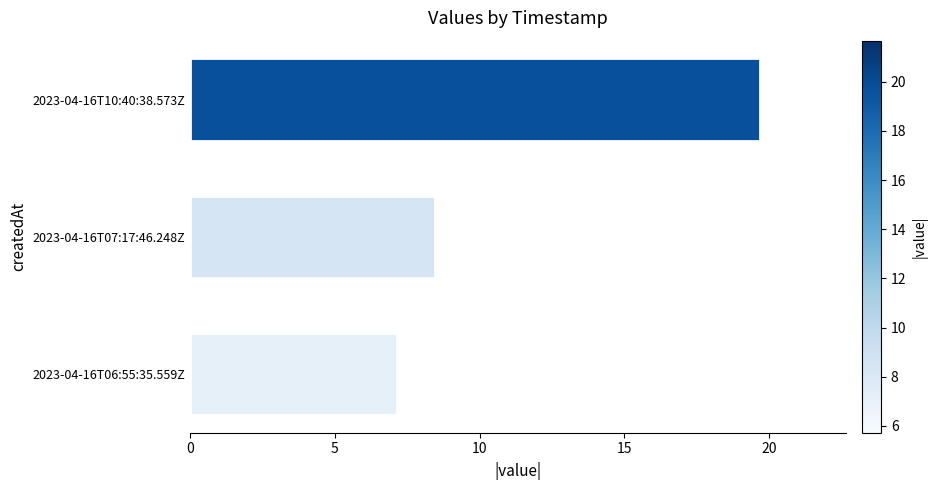

Rank the categories by value from lowest to highest.

2023-04-16T06:55:35.559Z, 2023-04-16T07:17:46.248Z, 2023-04-16T10:40:38.573Z